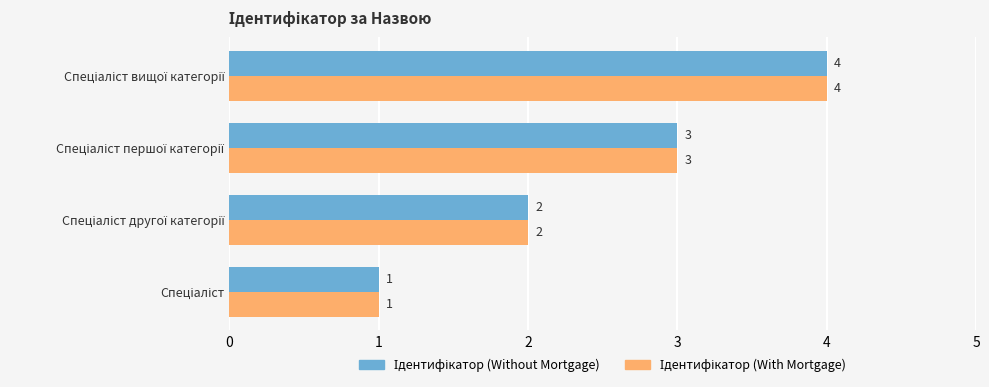

How many series are shown in this chart?

2